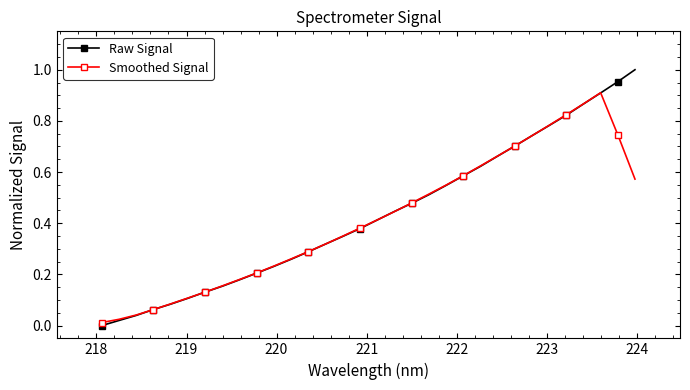

List the series in order of their peak value, highest first.

Raw Signal, Smoothed Signal